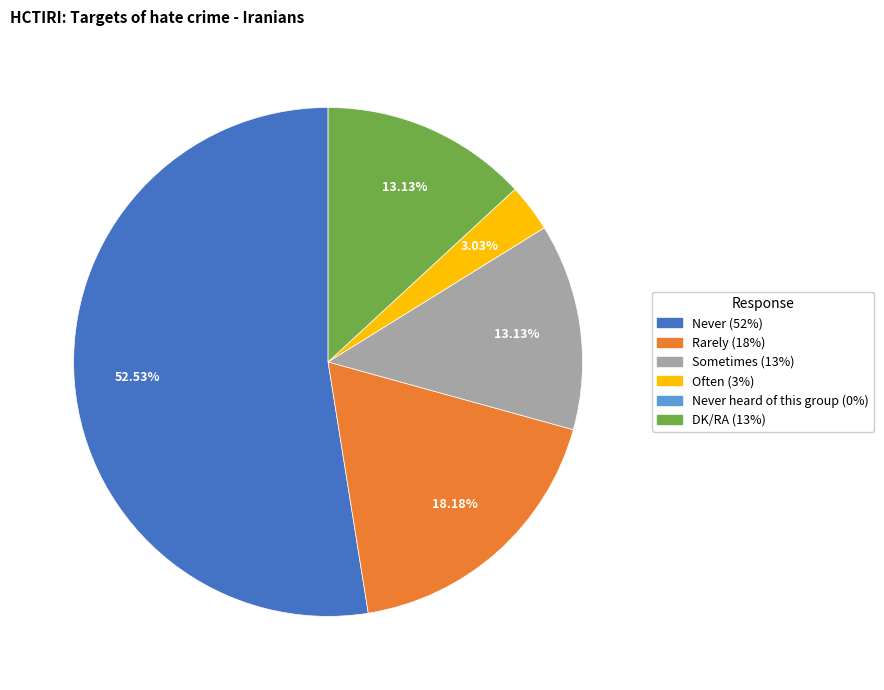

Is there a majority slice in this chart?

Yes